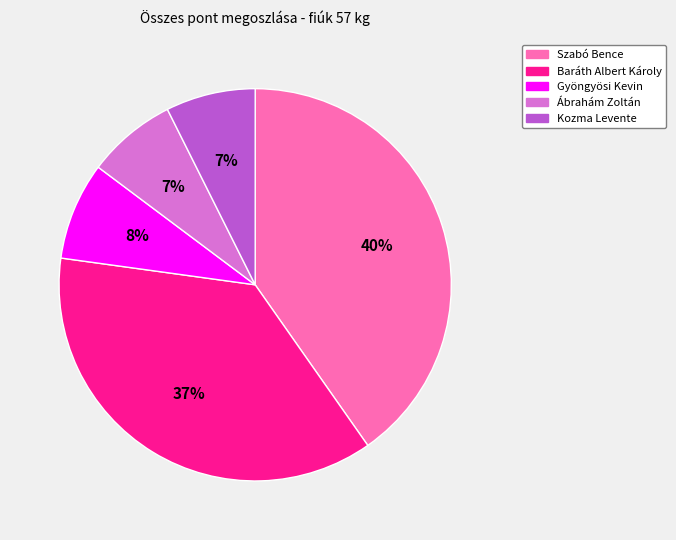

Is there a majority slice in this chart?

No